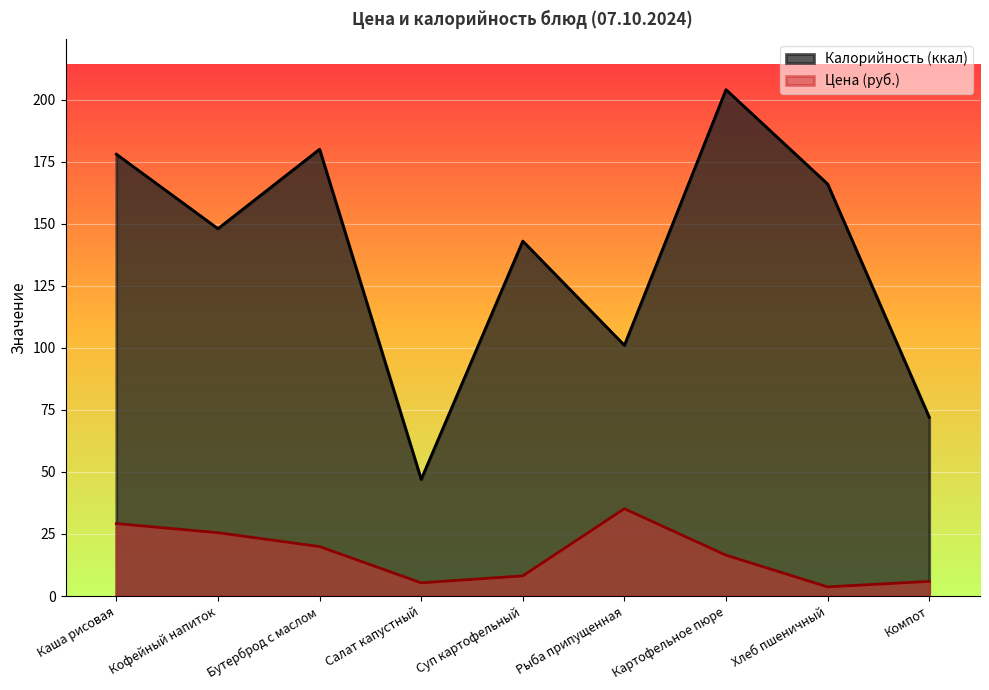

What is the label of the 7th point from the left?

Картофельное пюре